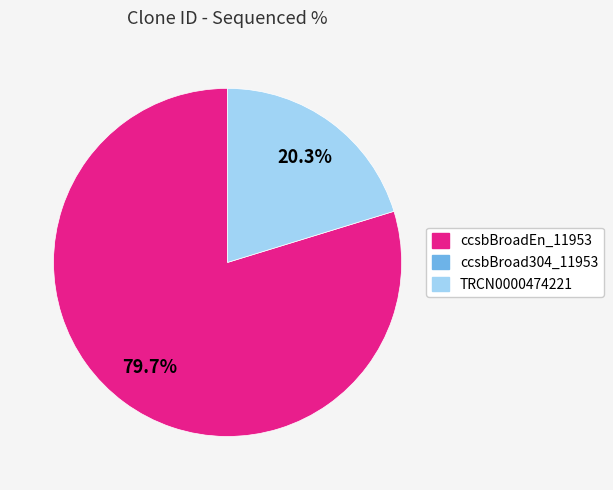

Does any single category account for the majority?

Yes